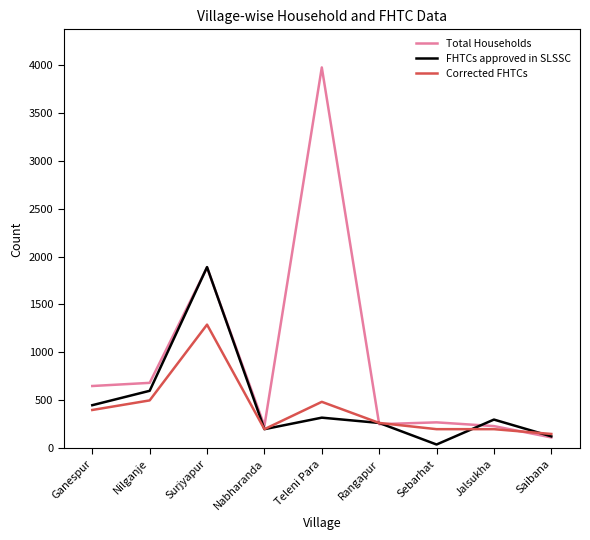

The Corrected FHTCs series shows 400 at Ganespur. True or false?

True